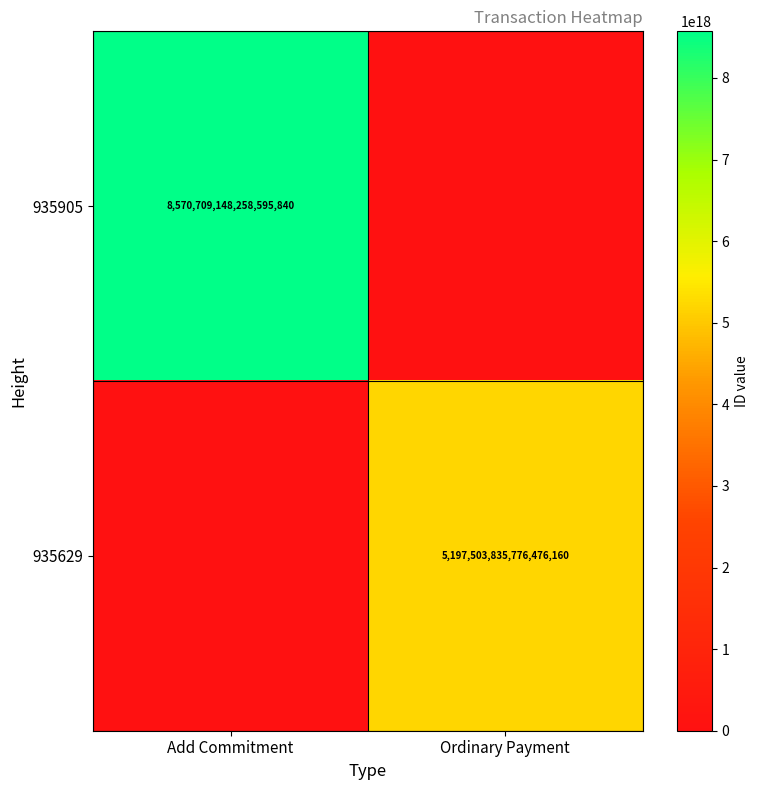

Is the value of 935629 at Ordinary Payment greater than the value of 935905 at Add Commitment?

No